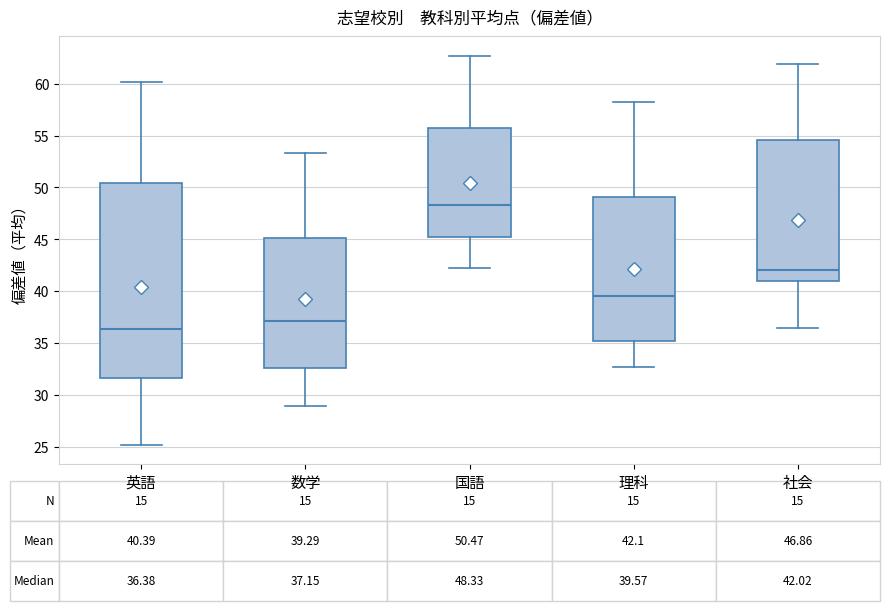

Comparing the boxes themselves (not the whiskers), which one is the tallest?

英語